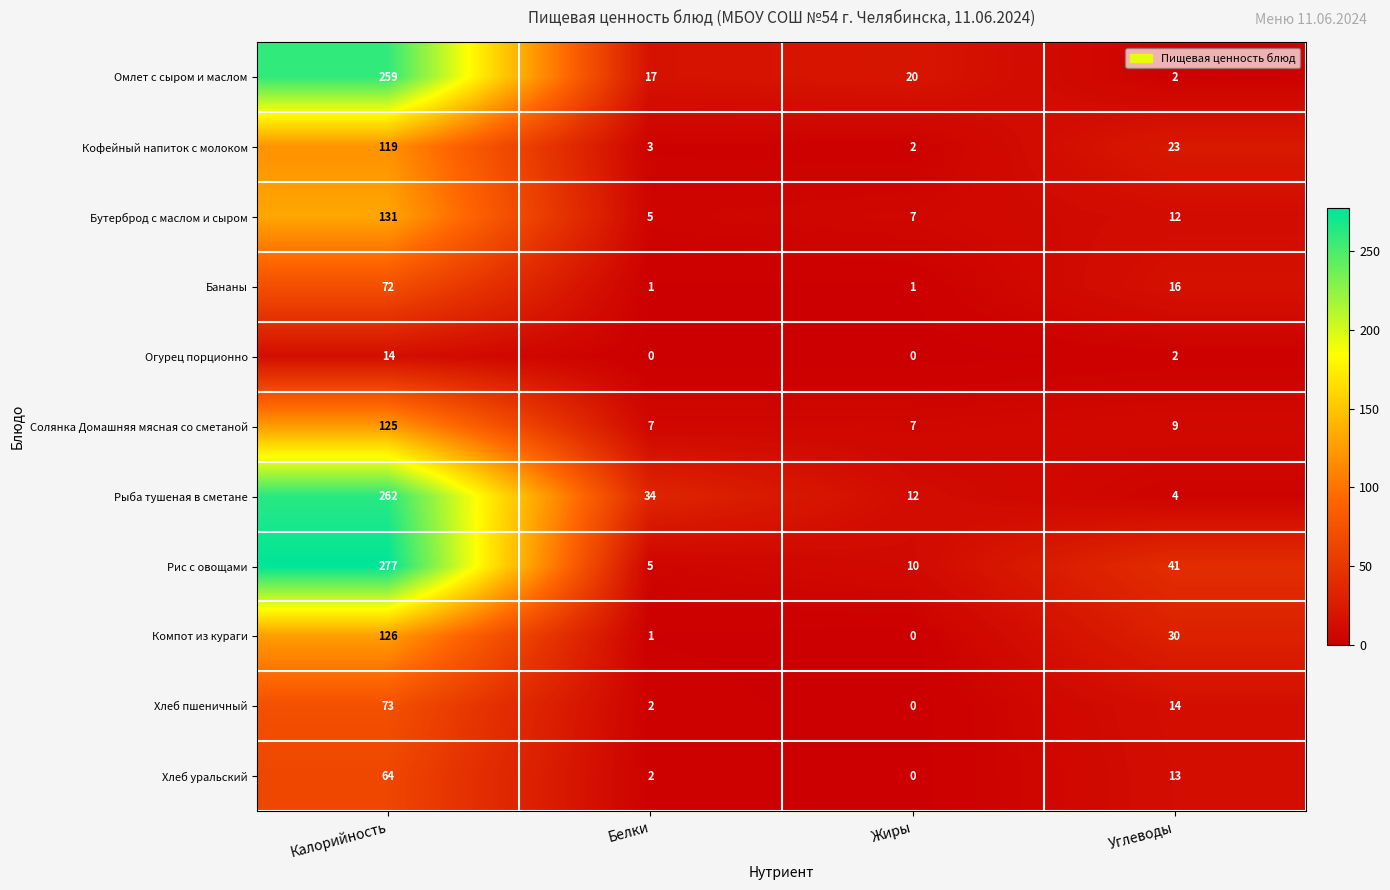

Which series has the largest total across all categories?

Рис с овощами